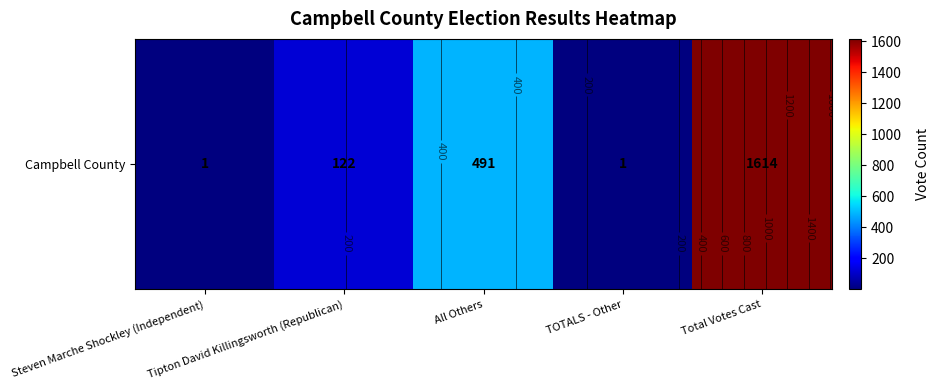

What is the approximate value at All Others, to the nearest 10?

490